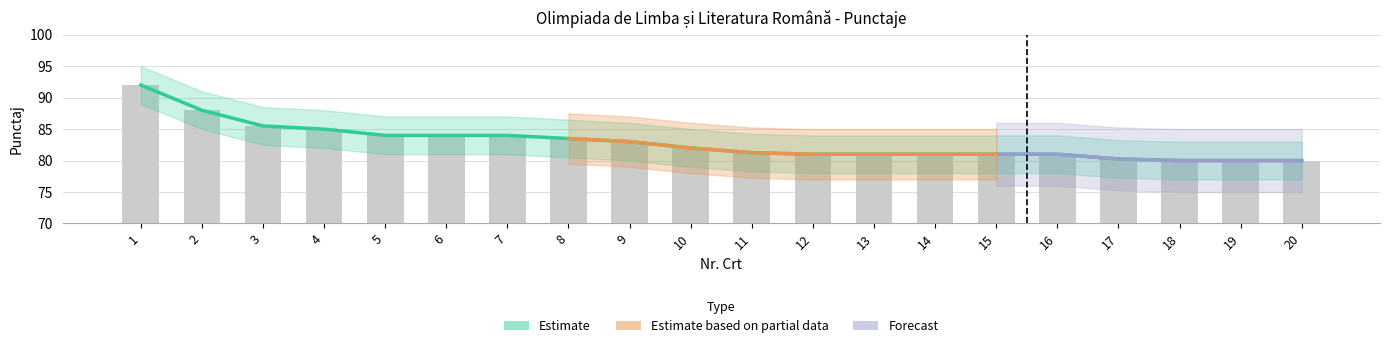

Is the value of Score at 2 greater than the value of Score_upper at 9?

Yes